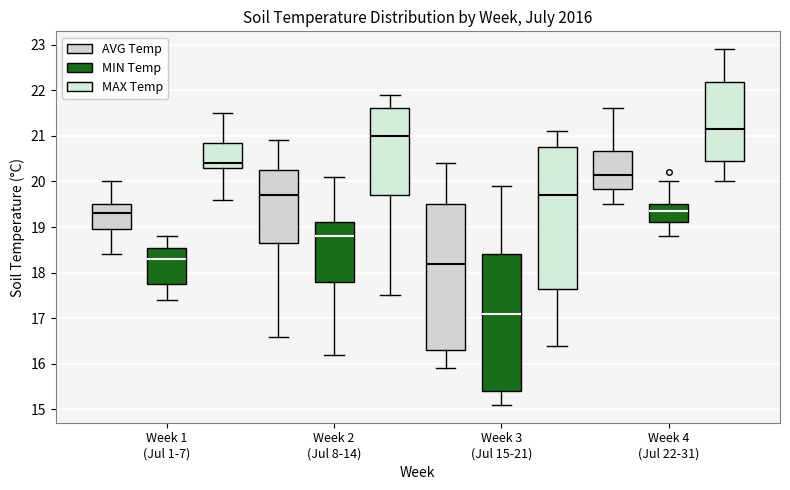

Reading left to right, read every box against the y-axis: the position of its median line, the range the box covers, and the ends of its whiskers. The values are not printed on the chart, so give them approximately, as read against the axis.

Week 1 (Jul 1-7) (AVG Temp): median 19.3, box 19.0 to 19.5, whiskers 18.4 to 20.0
Week 1 (Jul 1-7) (MIN Temp): median 18.3, box 17.8 to 18.6, whiskers 17.4 to 18.8
Week 1 (Jul 1-7) (MAX Temp): median 20.4, box 20.3 to 20.9, whiskers 19.6 to 21.5
Week 2 (Jul 8-14) (AVG Temp): median 19.7, box 18.7 to 20.3, whiskers 16.6 to 20.9
Week 2 (Jul 8-14) (MIN Temp): median 18.8, box 17.8 to 19.1, whiskers 16.2 to 20.1
Week 2 (Jul 8-14) (MAX Temp): median 21.0, box 19.7 to 21.6, whiskers 17.5 to 21.9
Week 3 (Jul 15-21) (AVG Temp): median 18.2, box 16.3 to 19.5, whiskers 15.9 to 20.4
Week 3 (Jul 15-21) (MIN Temp): median 17.1, box 15.4 to 18.4, whiskers 15.1 to 19.9
Week 3 (Jul 15-21) (MAX Temp): median 19.7, box 17.7 to 20.8, whiskers 16.4 to 21.1
Week 4 (Jul 22-31) (AVG Temp): median 20.2, box 19.8 to 20.7, whiskers 19.5 to 21.6
Week 4 (Jul 22-31) (MIN Temp): median 19.4, box 19.1 to 19.5, whiskers 18.8 to 20.0
Week 4 (Jul 22-31) (MAX Temp): median 21.2, box 20.5 to 22.2, whiskers 20.0 to 22.9